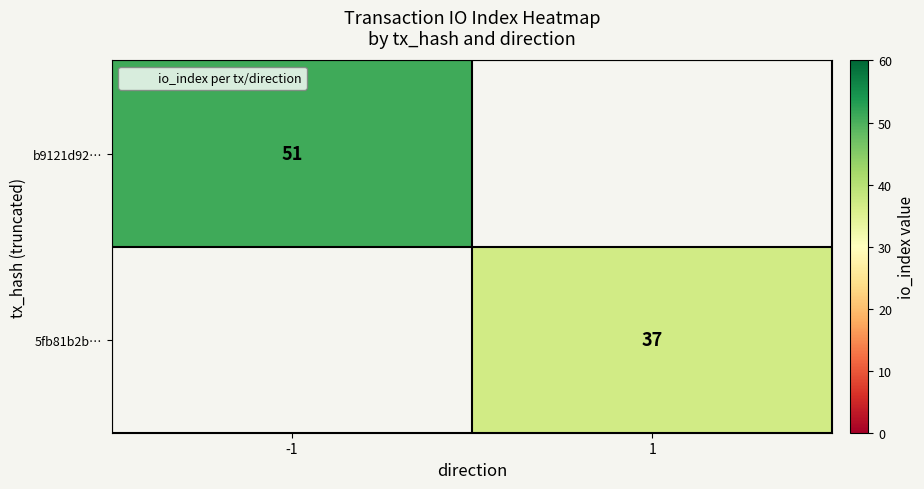

The b9121d92… series shows 34 at -1. True or false?

False